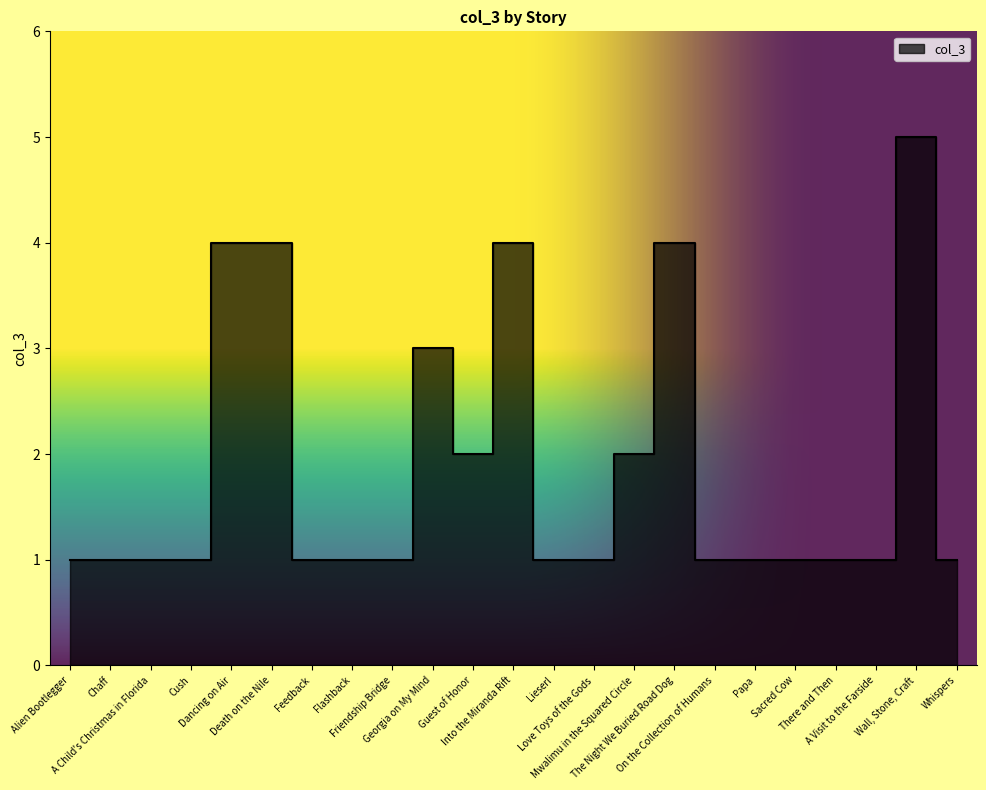

What is the sum of all values?

43